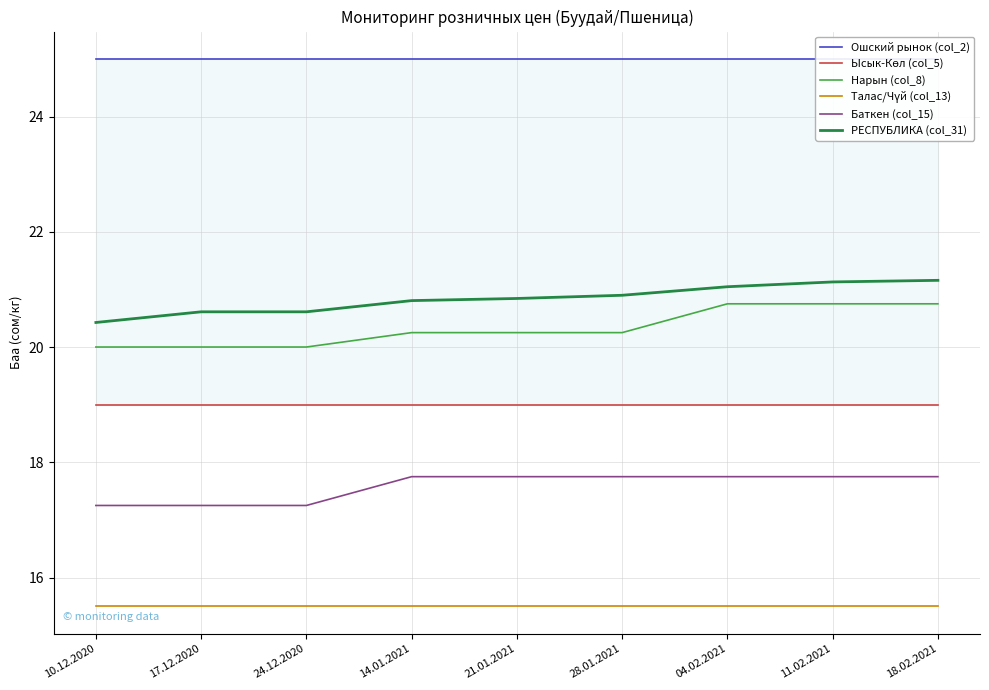

True or false: Баткен (col_15) and Нарын (col_8) cross at least once.

False